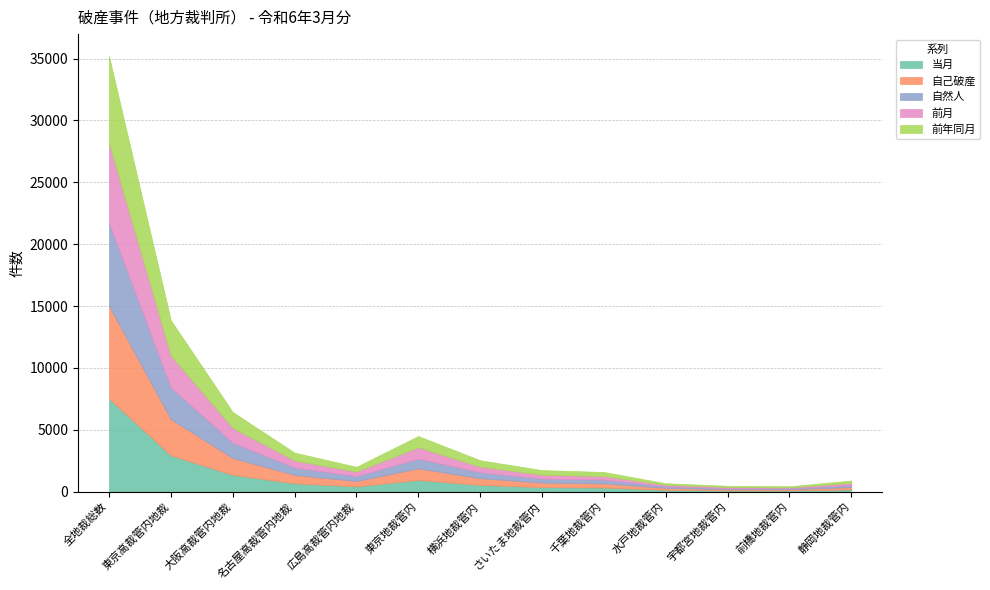

True or false: 前月 has more than 1 interior local peaks.

False